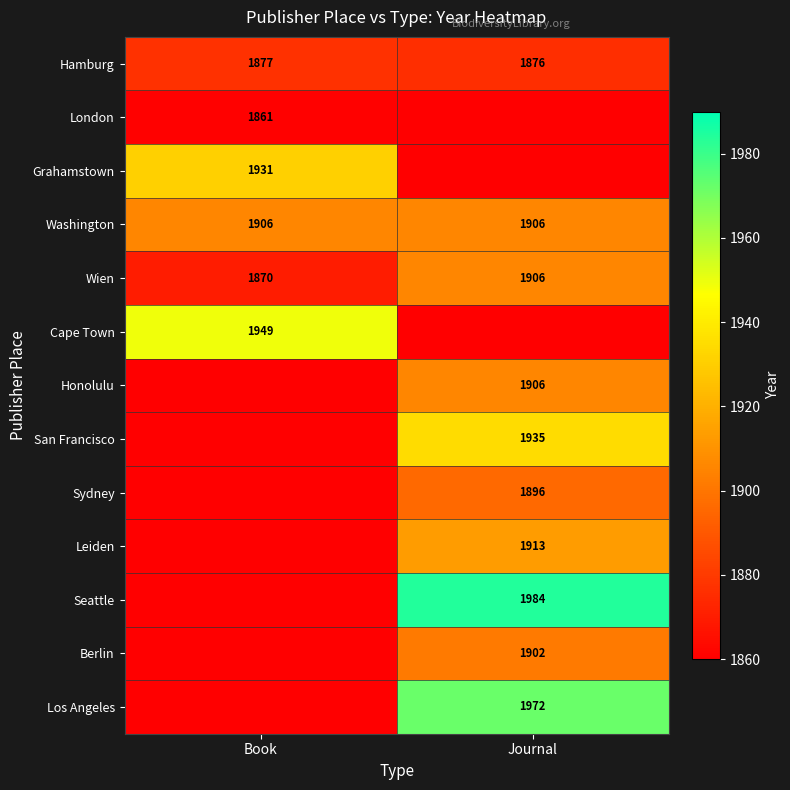

Is the value of Washington at Journal greater than the value of Hamburg at Journal?

Yes